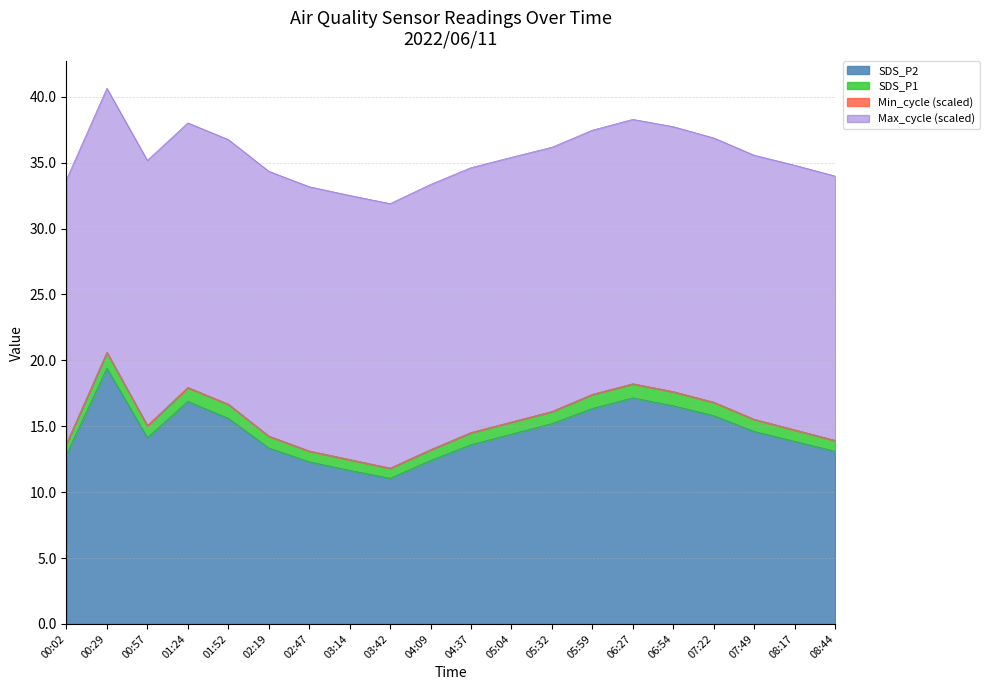

The value of SDS_P2 at 03:42 is 11.1. True or false?

True